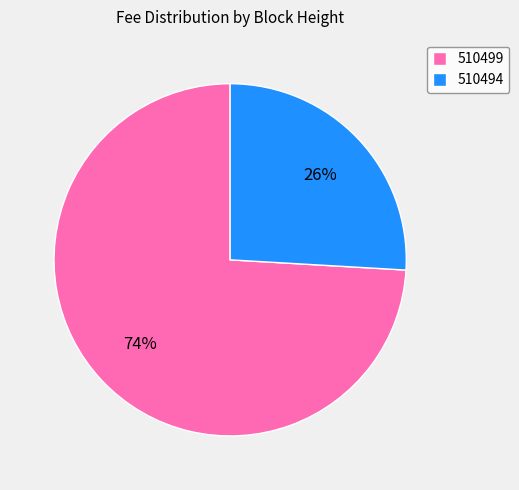

To the nearest percent, what is the difference between the largest and smallest slice percentages?

48%